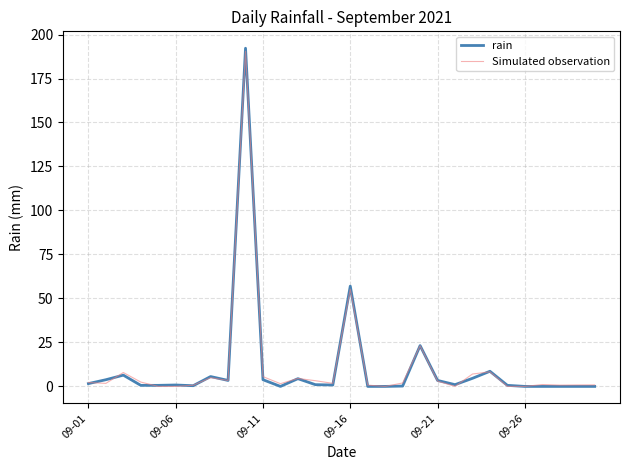

Where is rain nearest to the value 96?

09-16